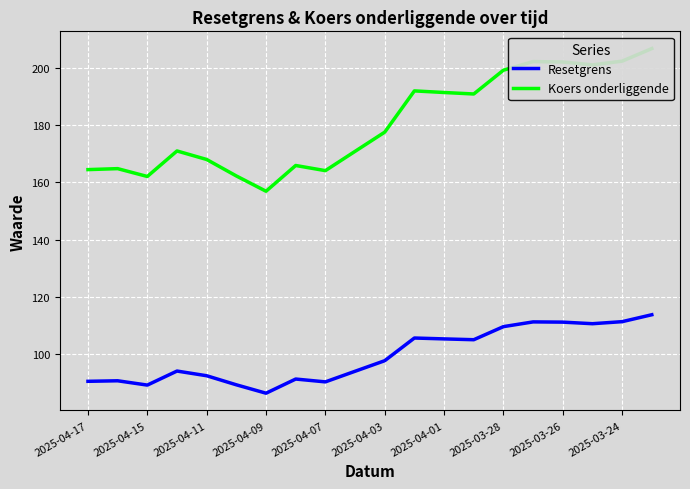

Which series has the largest total across all categories?

Koers onderliggende